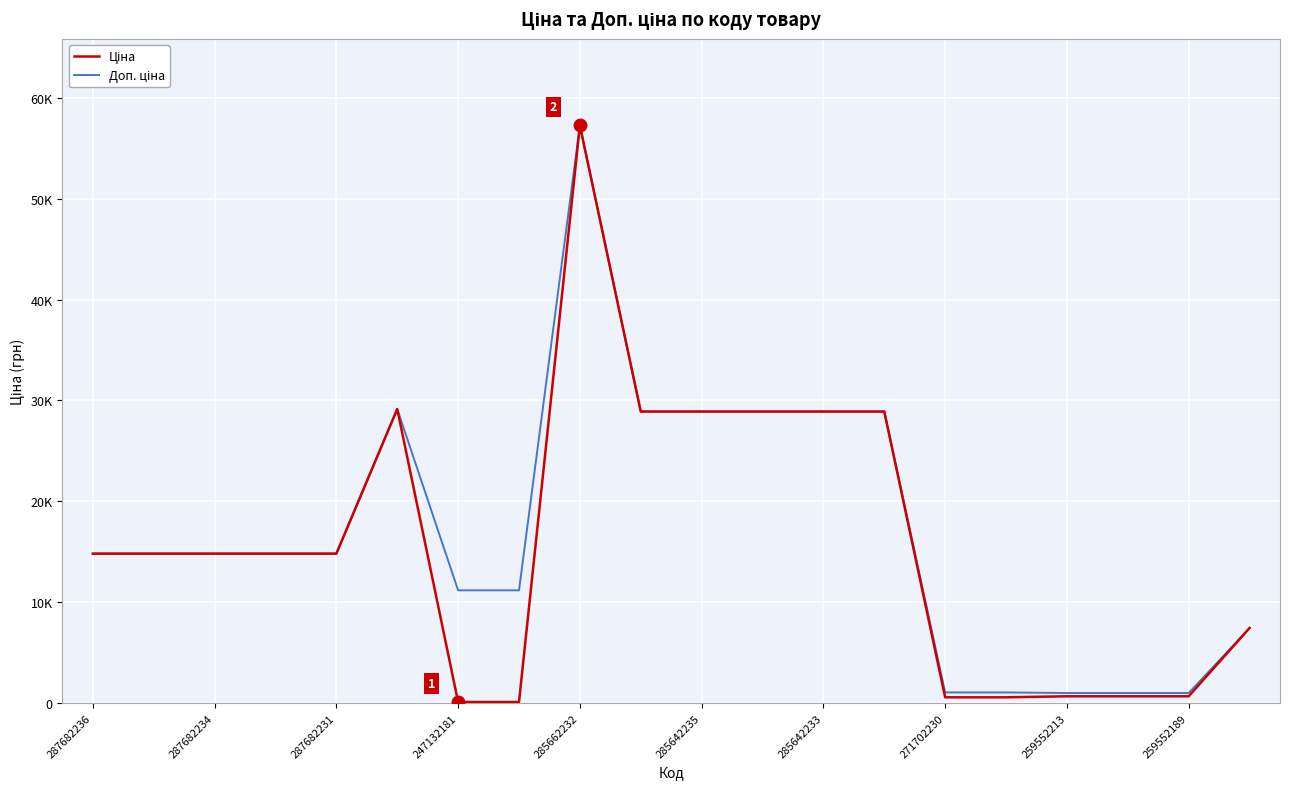

Does the chart display data point markers on the line(s)?

No